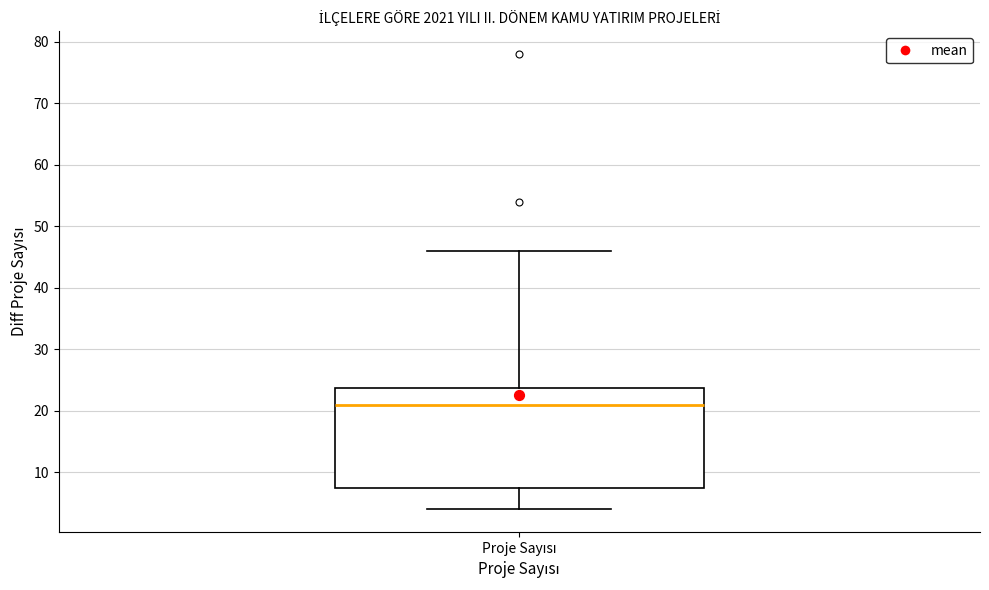

Transcribe this box plot: give where the median line is, the range the box spans, and where the two whiskers end, as read against the y-axis. The values are not printed on the chart, so give them approximately, as read against the axis.

median 21, box 8 to 24, whiskers 4 to 46